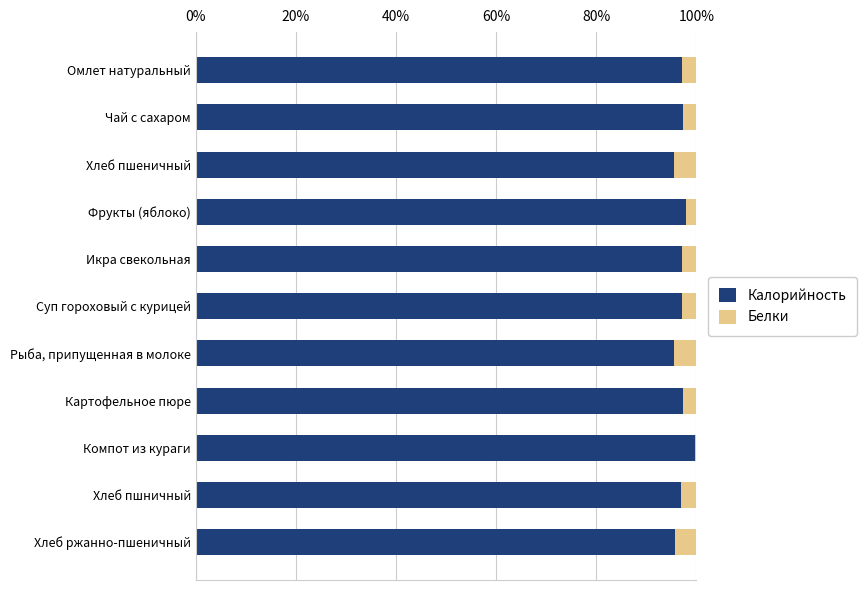

What is the lowest value of the Калорийность series?

95.5